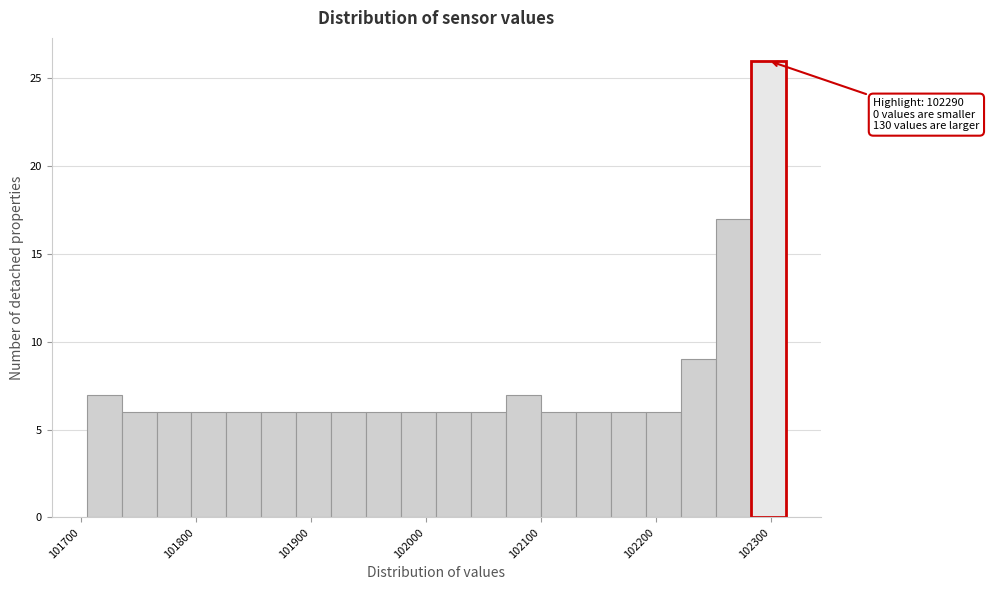

Read against the x-axis, roughly where is the centre of the tallest bar?

102300